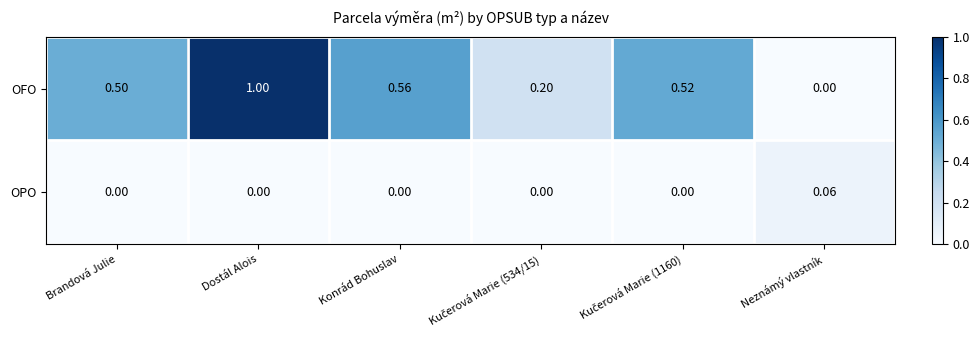

Rank the series by their maximum value, from highest to lowest.

OFO, OPO